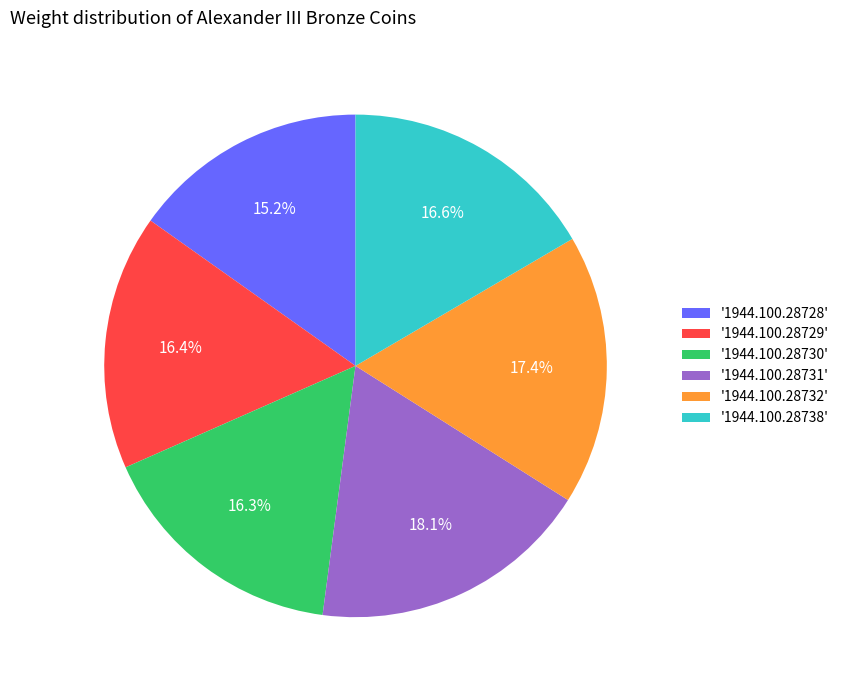

What is the smallest slice in the pie chart?

'1944.100.28728'